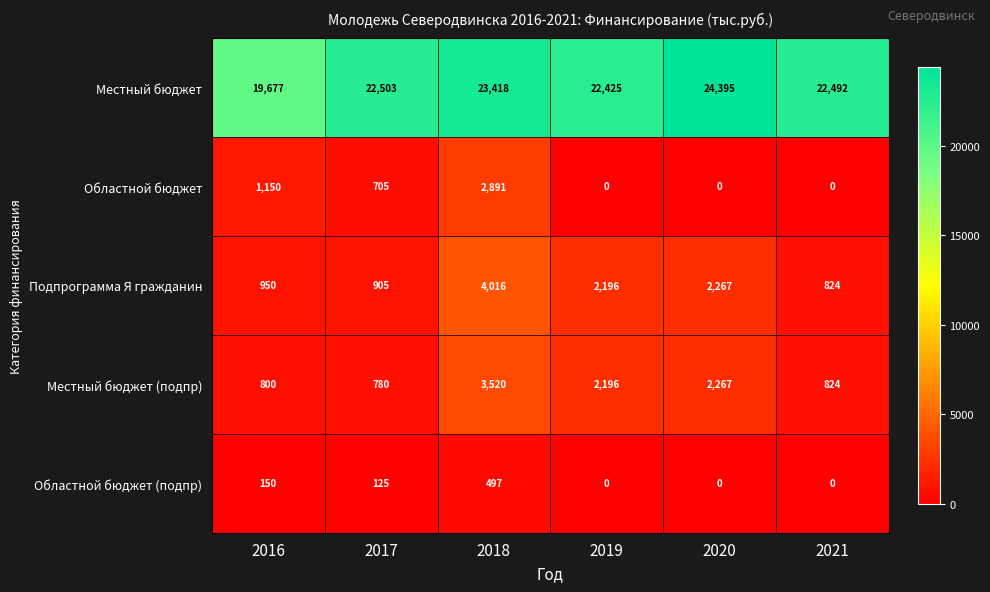

Which category has the highest value across all series?

2020